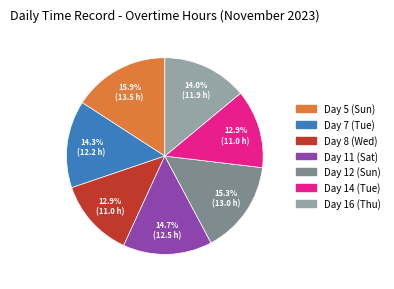

Is there any slice that represents more than half of the pie?

No